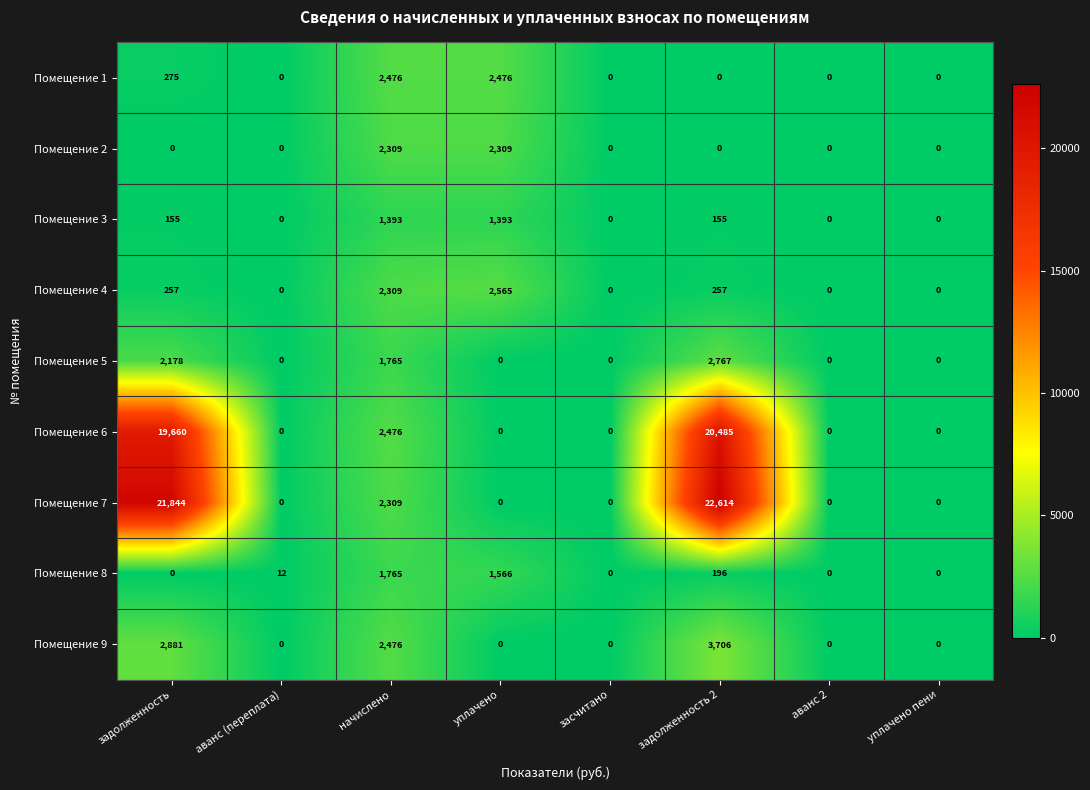

Which series has the largest range (max minus min)?

Помещение 7